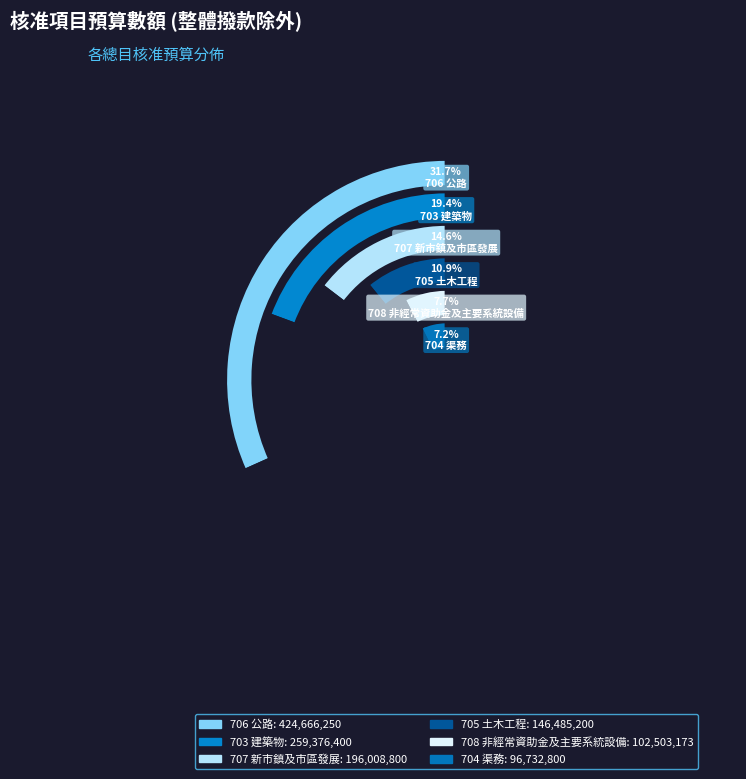

To the nearest percent, what portion does 708 非經常資助金及主要系統設備 represent?

8%